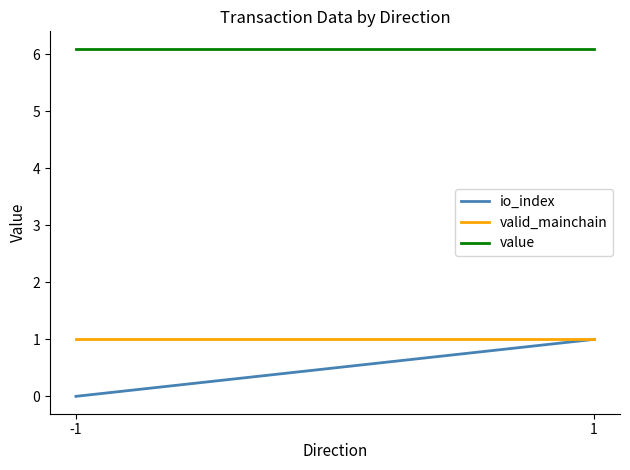

True or false: io_index has a value of 0.3 at -1.

False